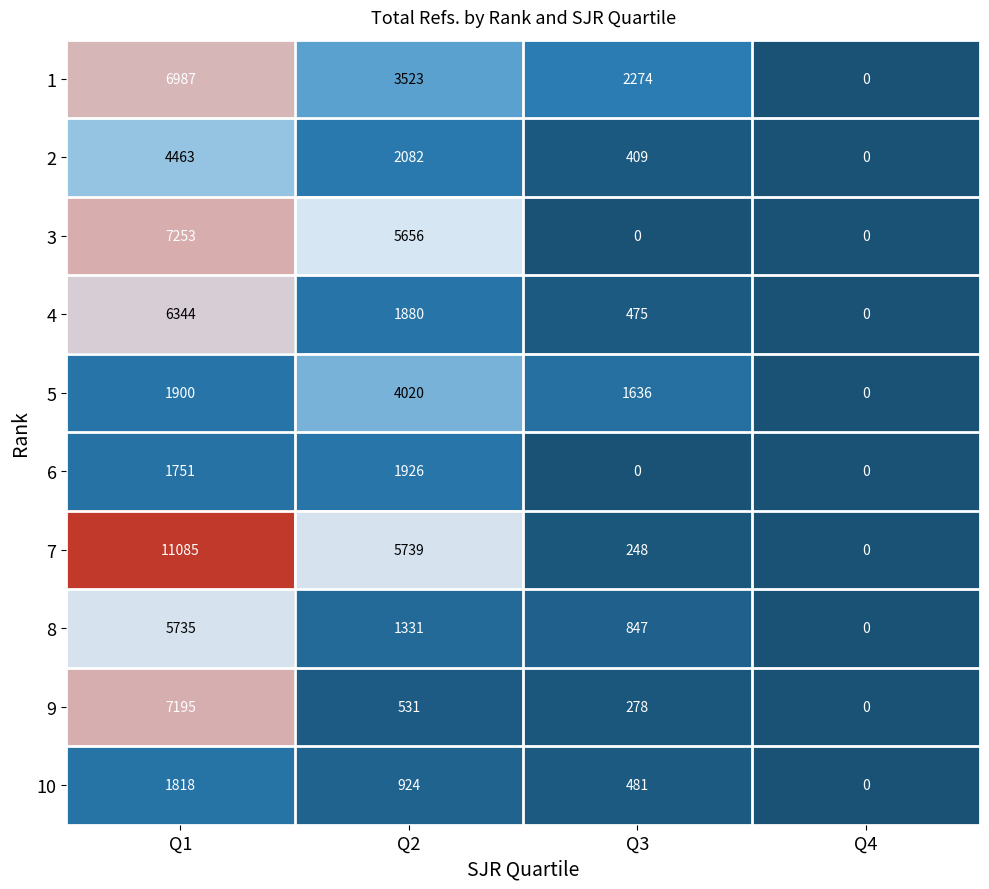

At how many categories does at least one series exceed 3650?

2